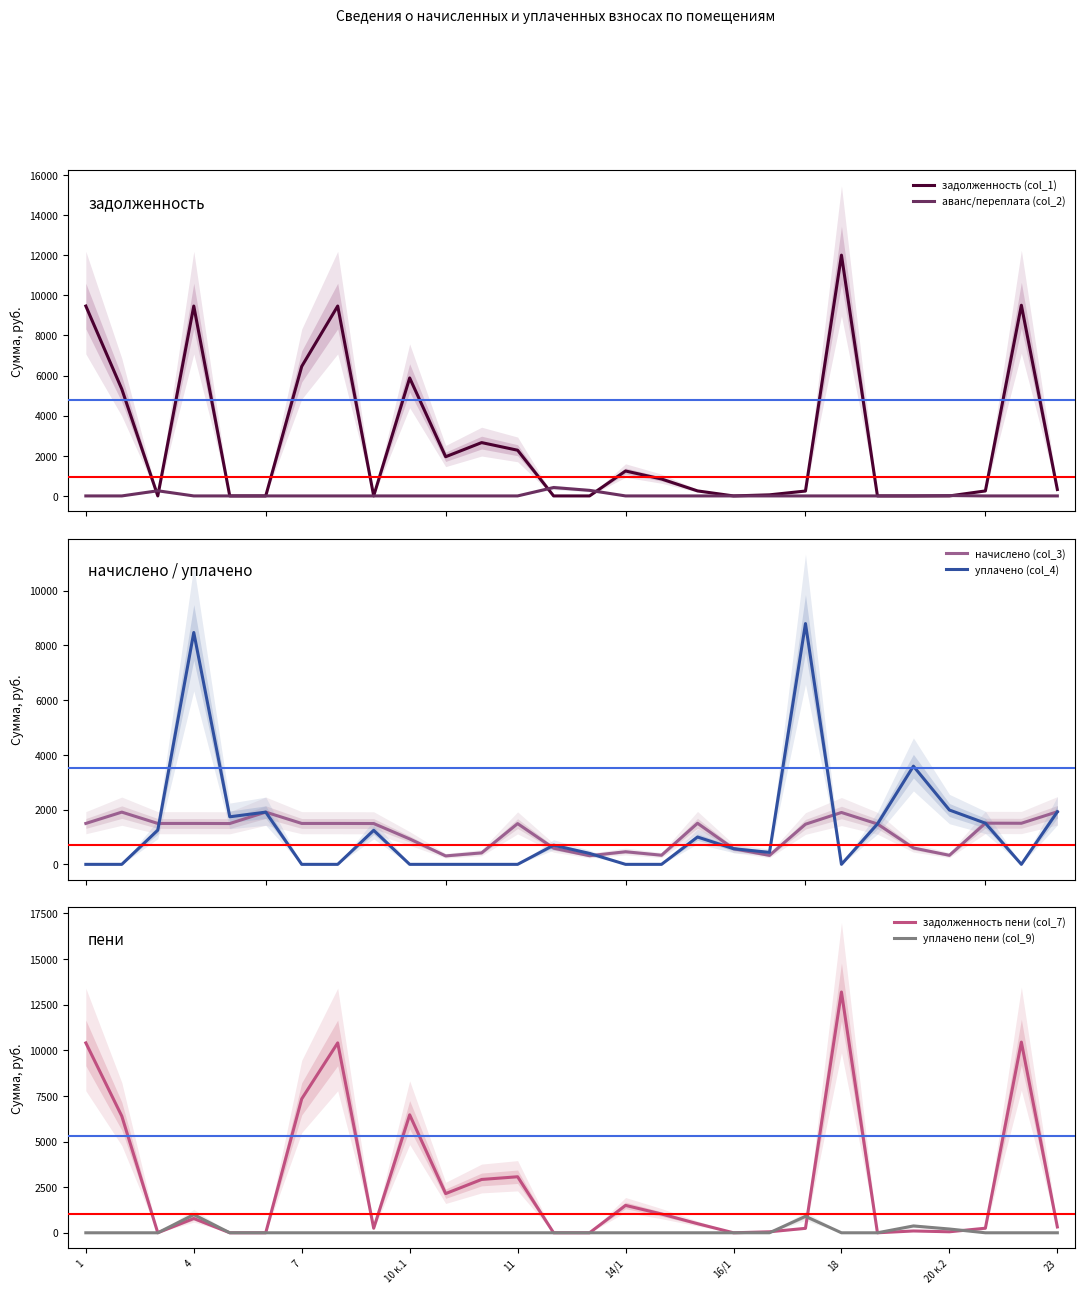

Rank the series by their maximum value, from lowest to highest.

аванс/переплата (col_2), уплачено пени (col_9), начислено (col_3), уплачено (col_4), задолженность (col_1), задолженность пени (col_7)